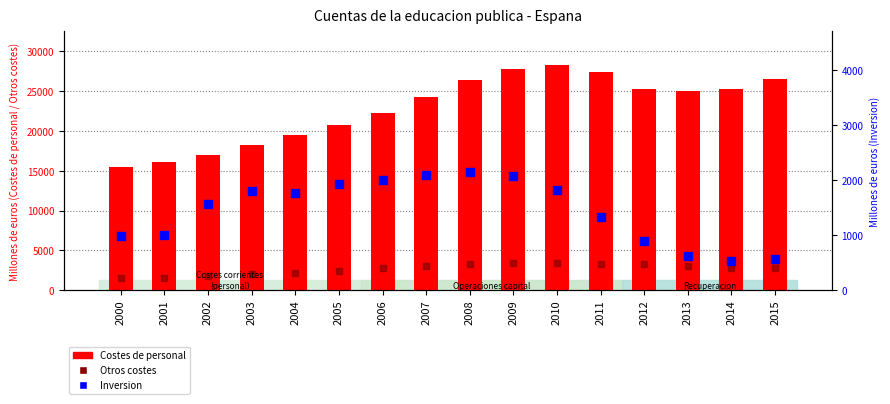

At which category is the sum across all series the highest?

2010